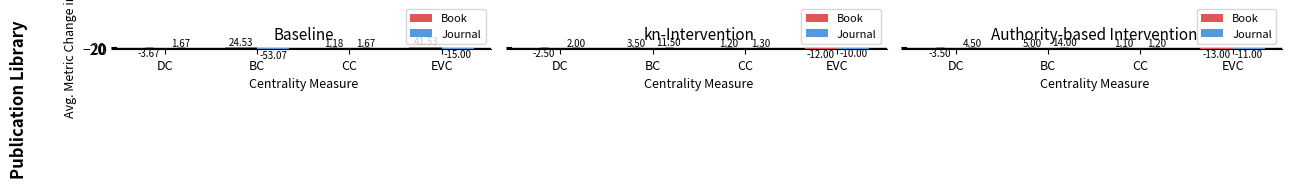

Which series has the largest total across all categories?

Journal